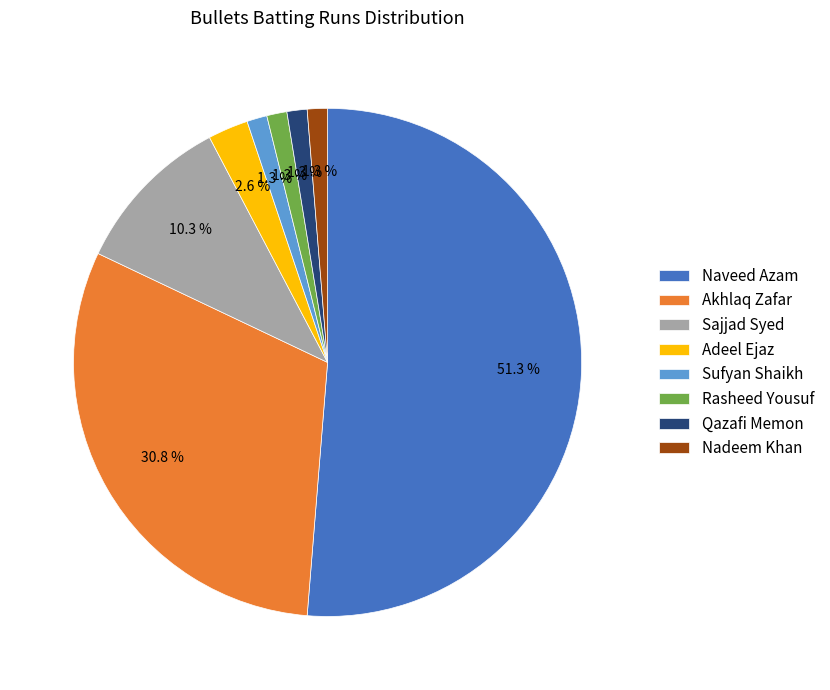

Does Akhlaq Zafar represent more than half of the total?

No